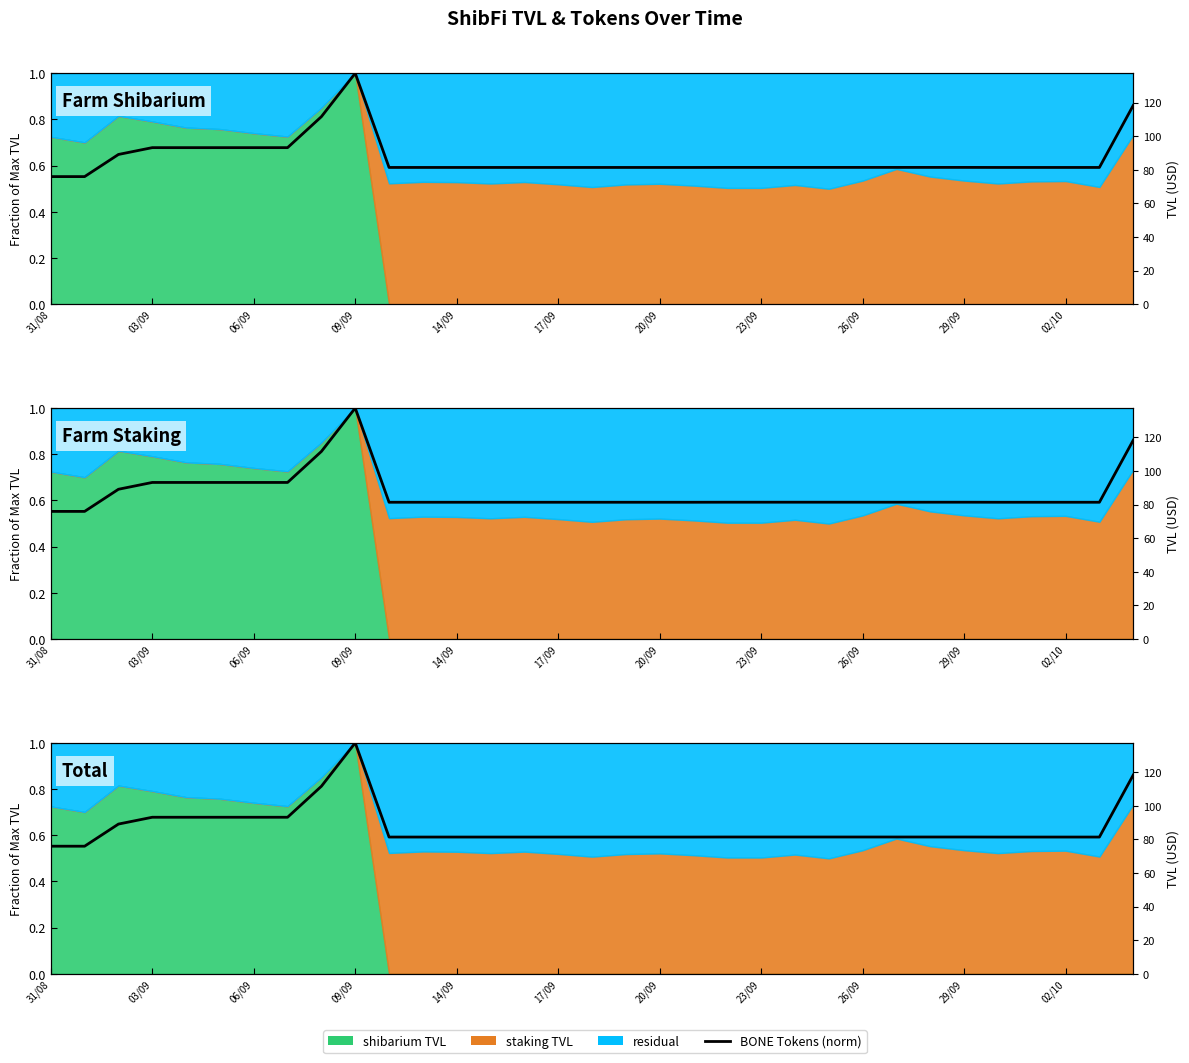

How many points are higher than both their immediate neighbors (excluding endpoints)?

1